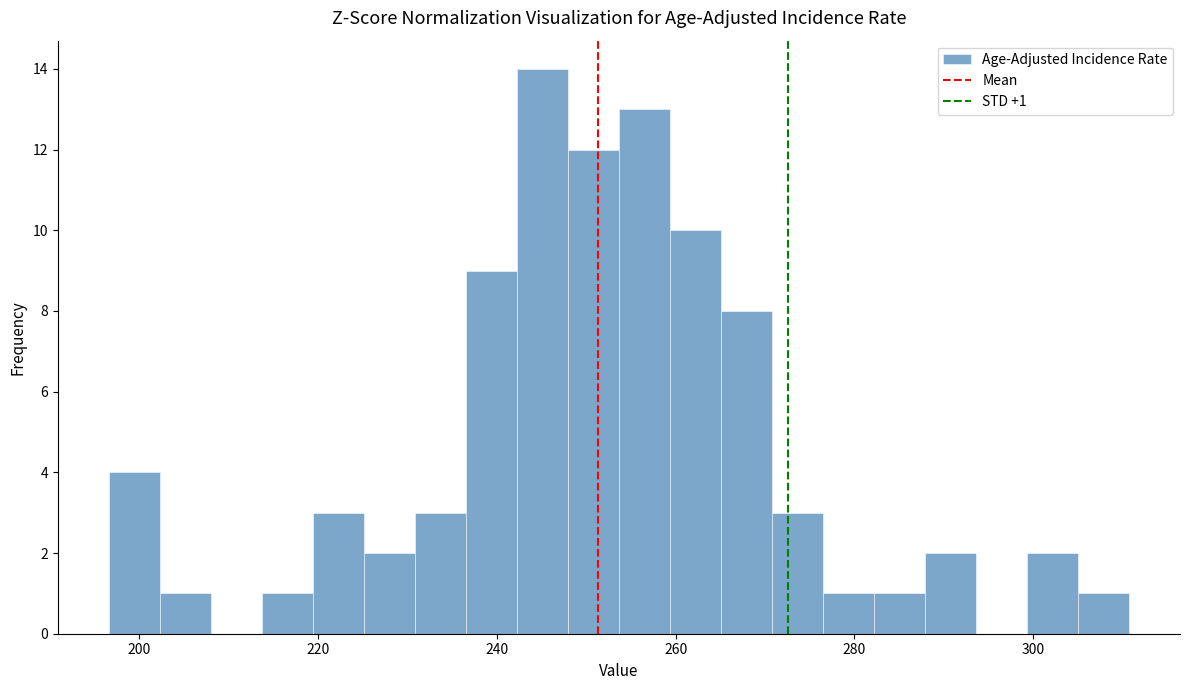

Around what value on the x-axis is the tallest bar? Give the approximate position of its centre, as read against the axis.

246